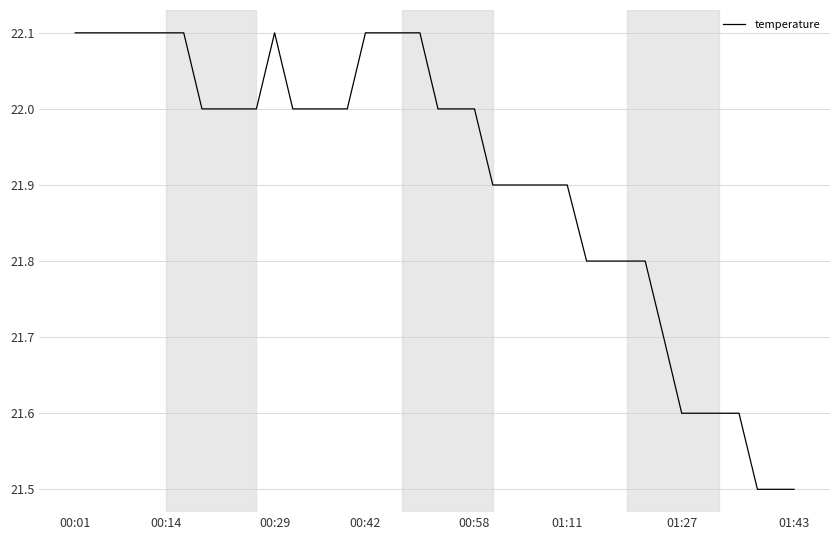

What is the difference between the maximum and minimum values?

0.6